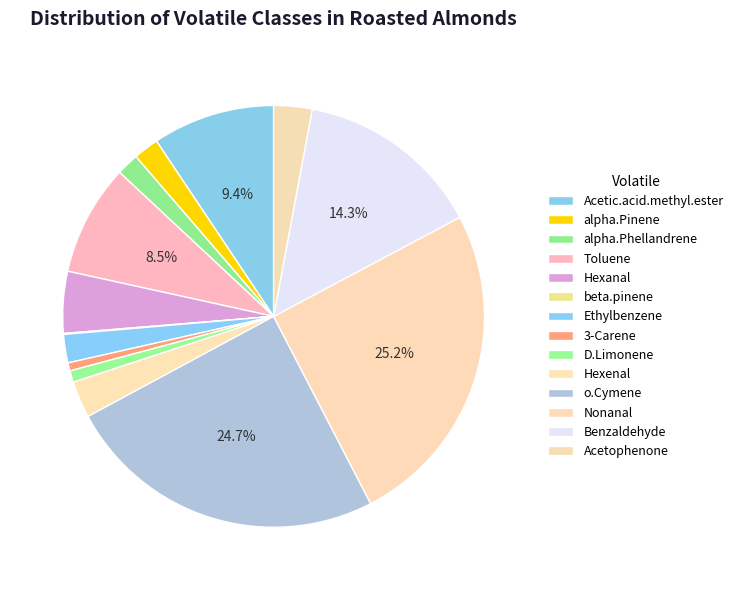

To the nearest percent, what is the difference between the largest and smallest slice percentages?

25%